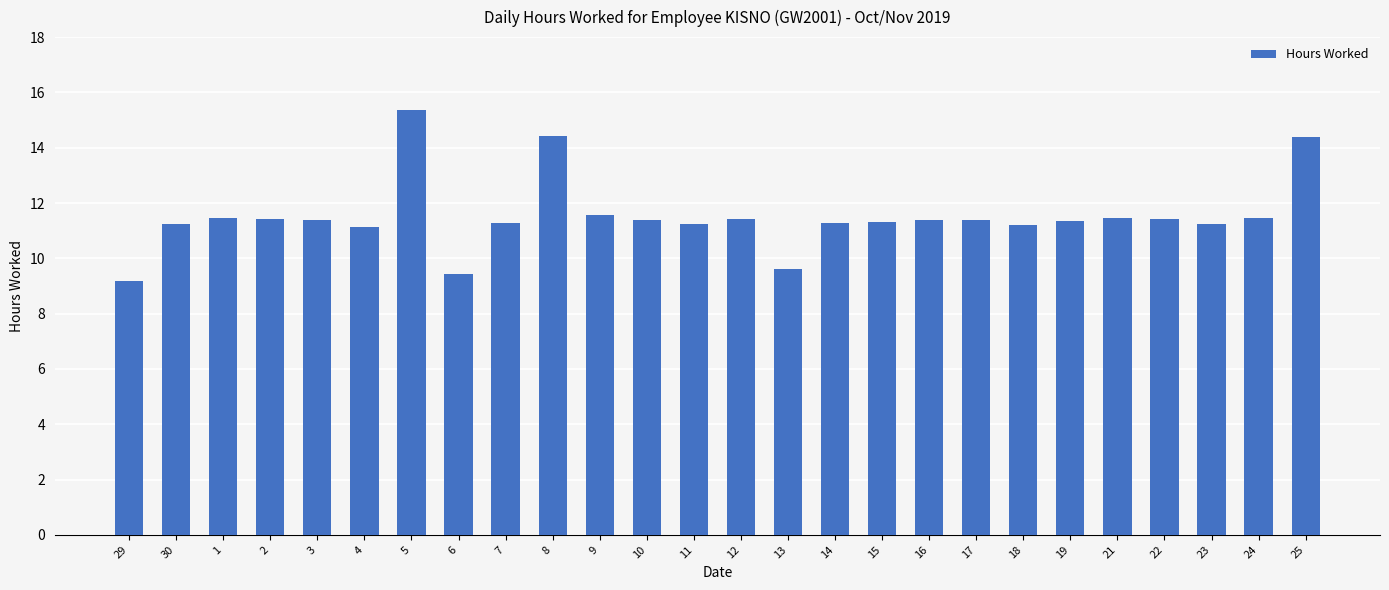

What is the change in value from 30 to 5?

+4.1